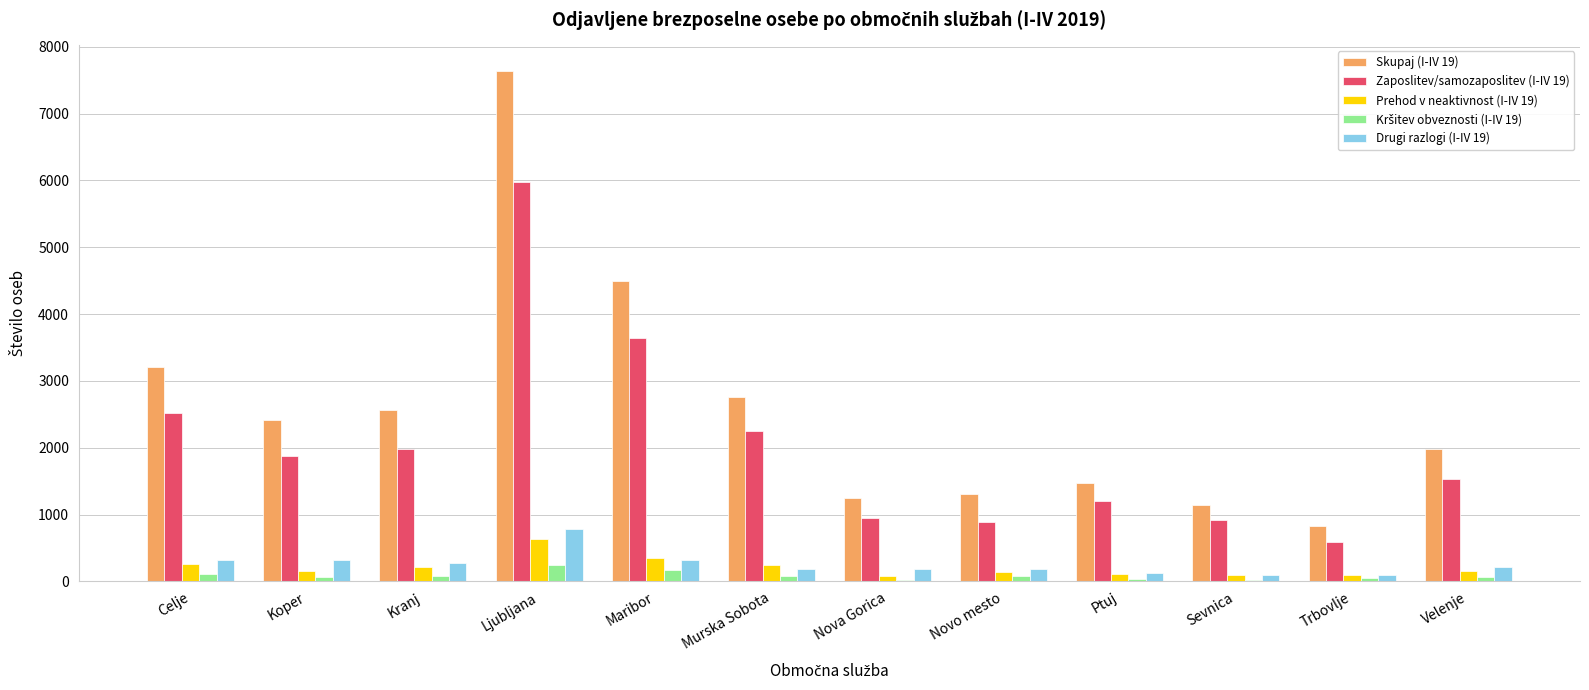

Between Nova Gorica and Ptuj, which series saw the biggest shift?

Zaposlitev/samozaposlitev (I-IV 19)